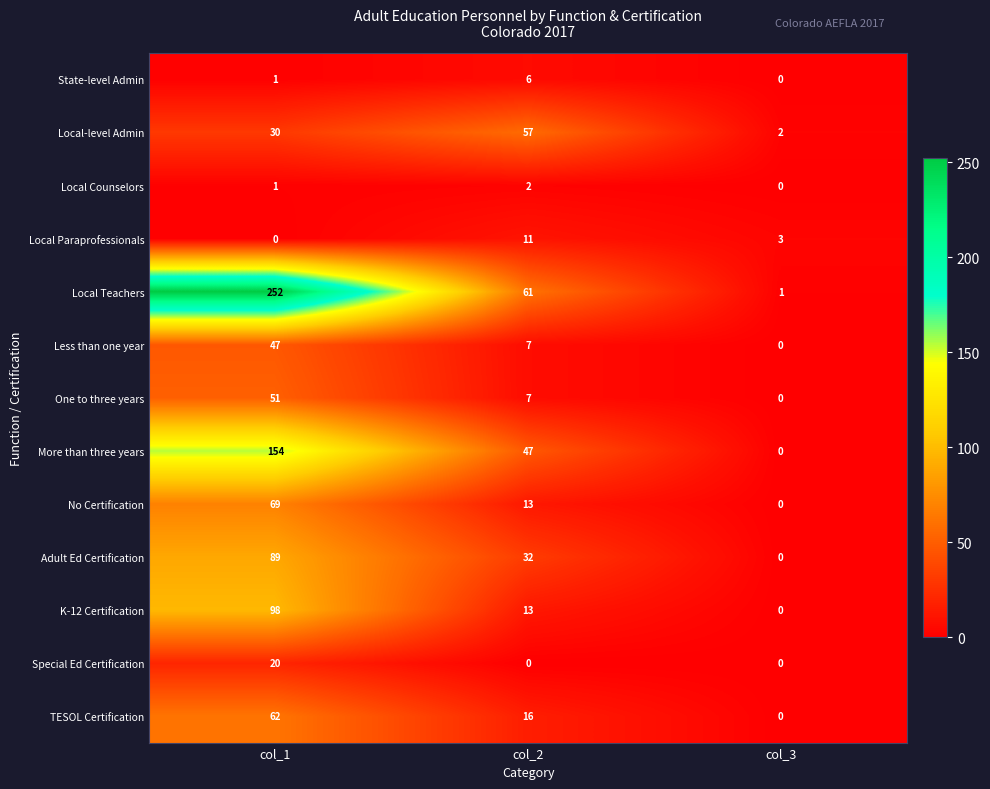

List the series in order of their peak value, highest first.

Local Teachers, More than three years, K-12 Certification, Adult Ed Certification, No Certification, TESOL Certification, Local-level Admin, One to three years, Less than one year, Special Ed Certification, Local Paraprofessionals, State-level Admin, Local Counselors